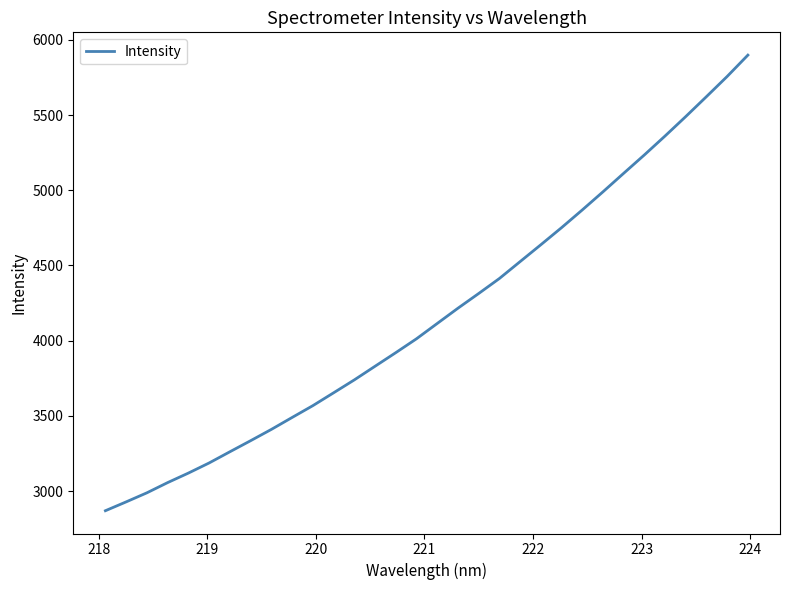

What is the difference between the maximum and minimum values?

3029.3